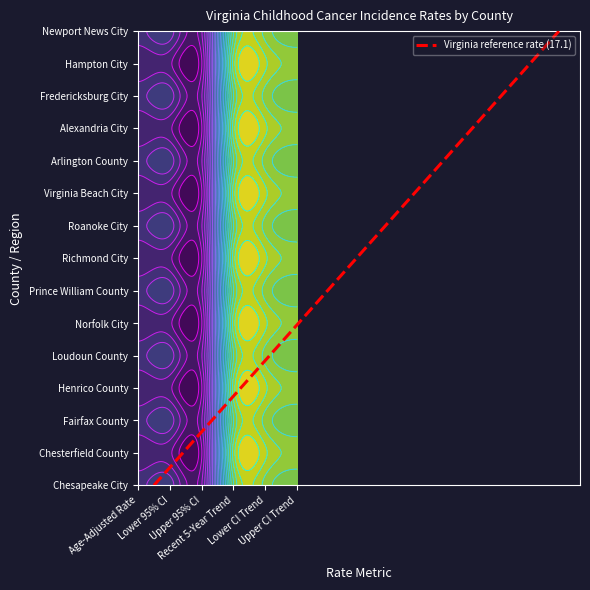

True or false: US (SEER+NPCR) has a value of -1.3 at 3.

False